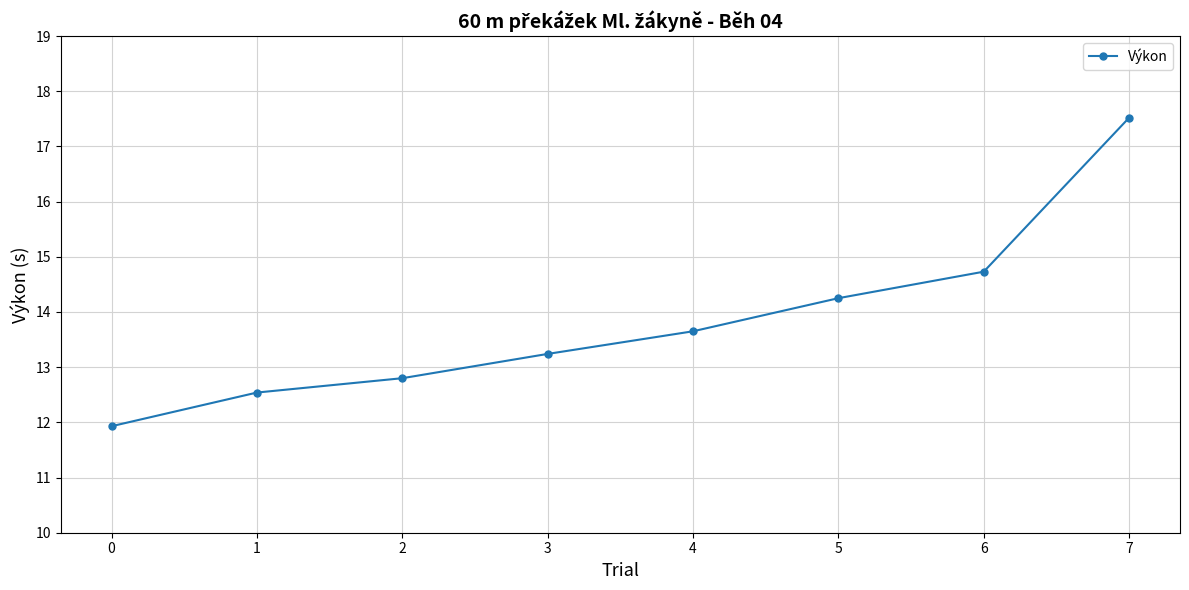

What is the ratio of the value at 1 to the value at 0?

1.1